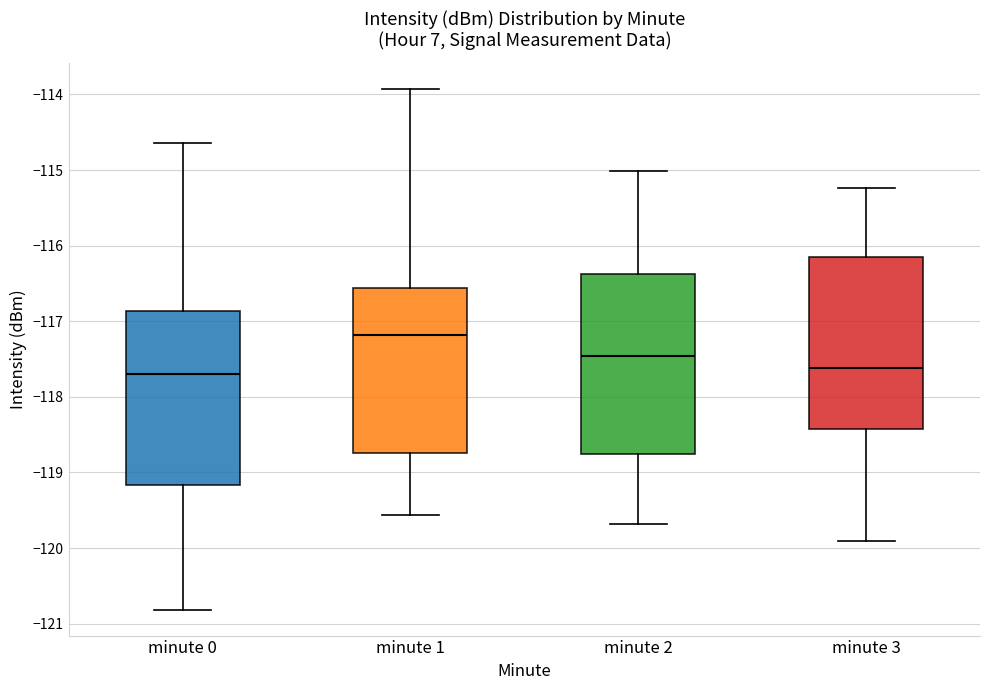

Which box's median line is the highest?

minute 1